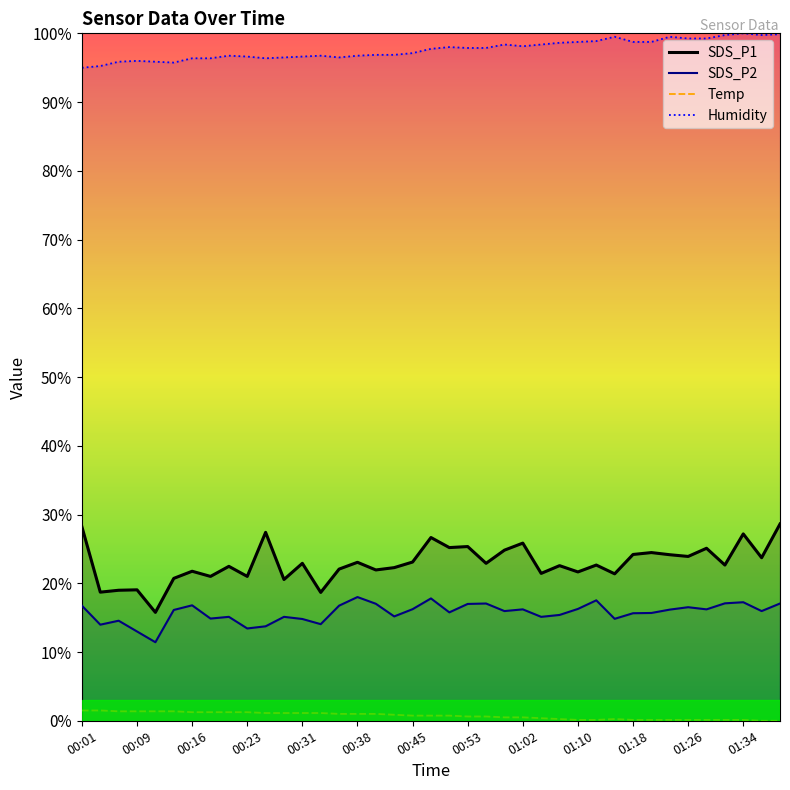

True or false: Temp and SDS_P2 intersect in this chart.

False